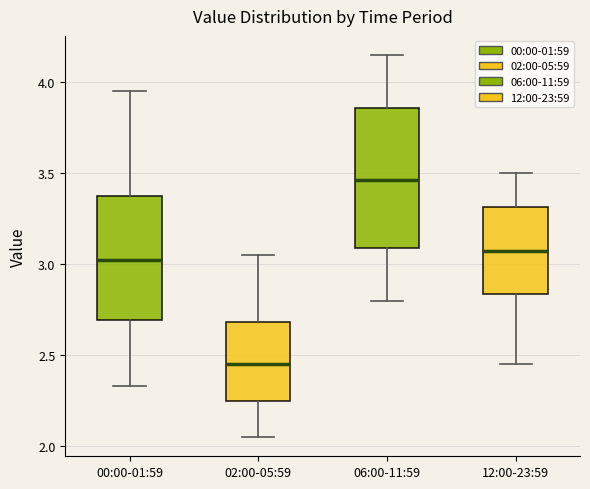

Reading left to right, transcribe this box plot: for each box, give where its median line is, the range the box spans, and where its two whiskers end, as read against the y-axis. The values are not printed on the chart, so give them approximately, as read against the axis.

00:00-01:59: median 3.05, box 2.70 to 3.35, whiskers 2.35 to 3.95
02:00-05:59: median 2.45, box 2.25 to 2.70, whiskers 2.05 to 3.05
06:00-11:59: median 3.45, box 3.10 to 3.85, whiskers 2.80 to 4.15
12:00-23:59: median 3.10, box 2.85 to 3.30, whiskers 2.45 to 3.50